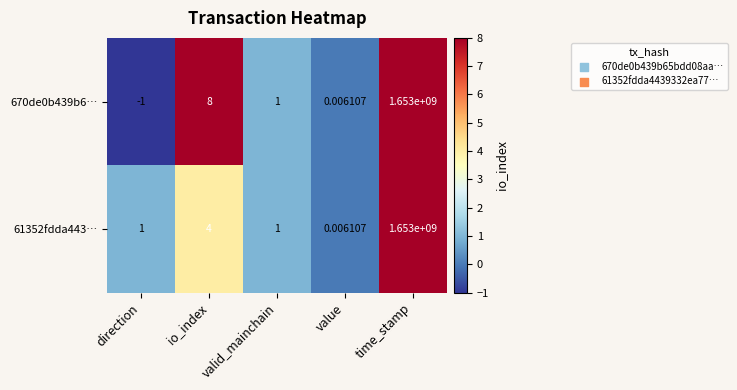

How many values in the 670de0b439b6… series are below 1?

2